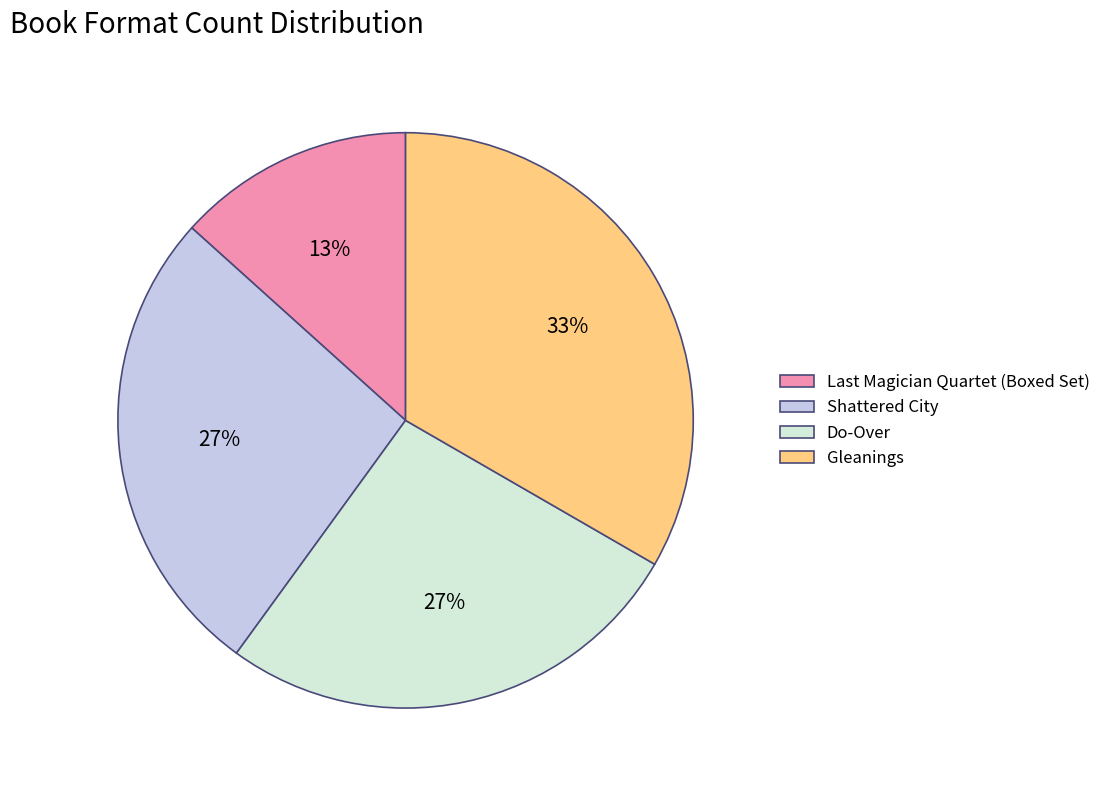

What percentage is the Gleanings slice, to the nearest percent?

33%